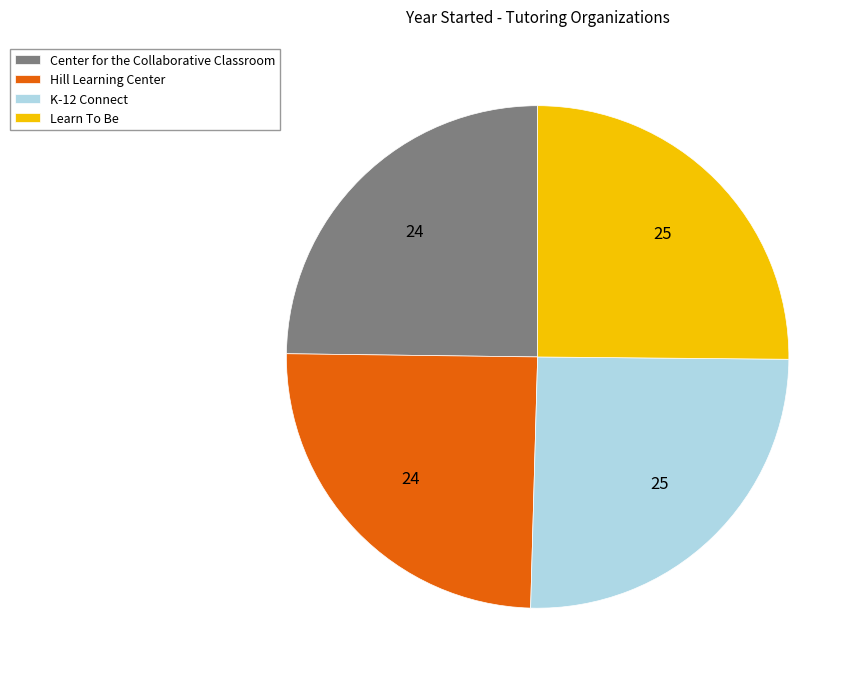

What is the ratio of the value at K-12 Connect to the value at Learn To Be?

1.0